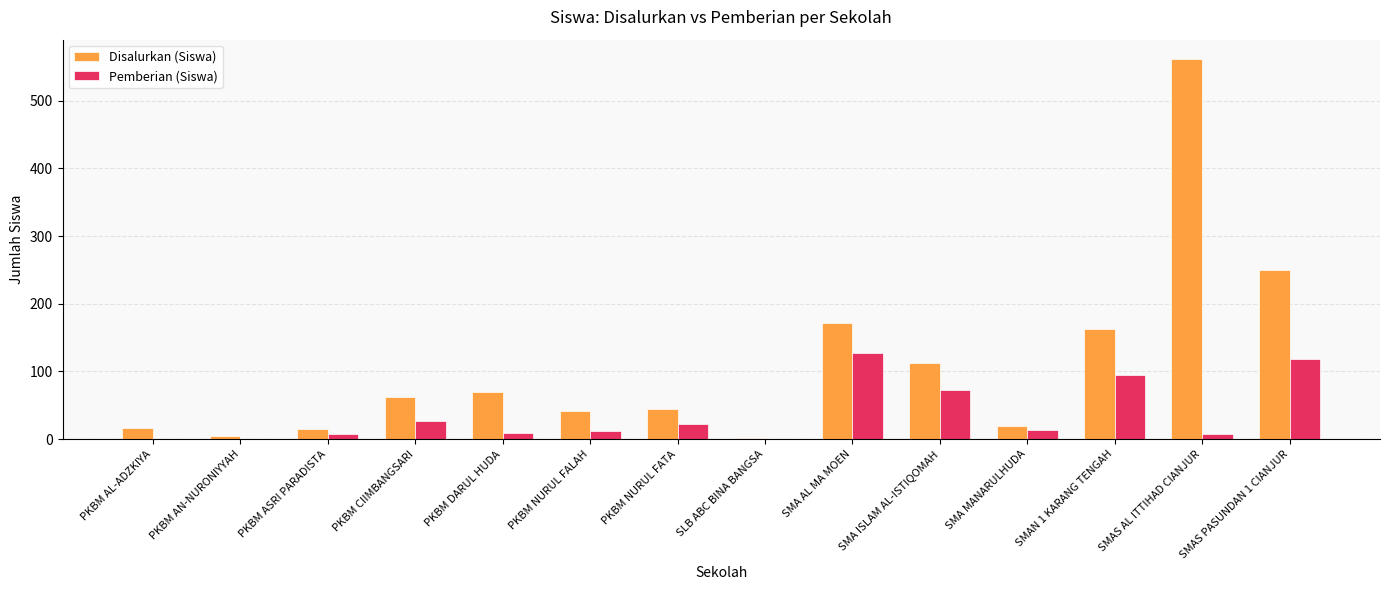

Is the value of Pemberian (Siswa) at PKBM NURUL FALAH greater than the value of Disalurkan (Siswa) at PKBM NURUL FALAH?

No